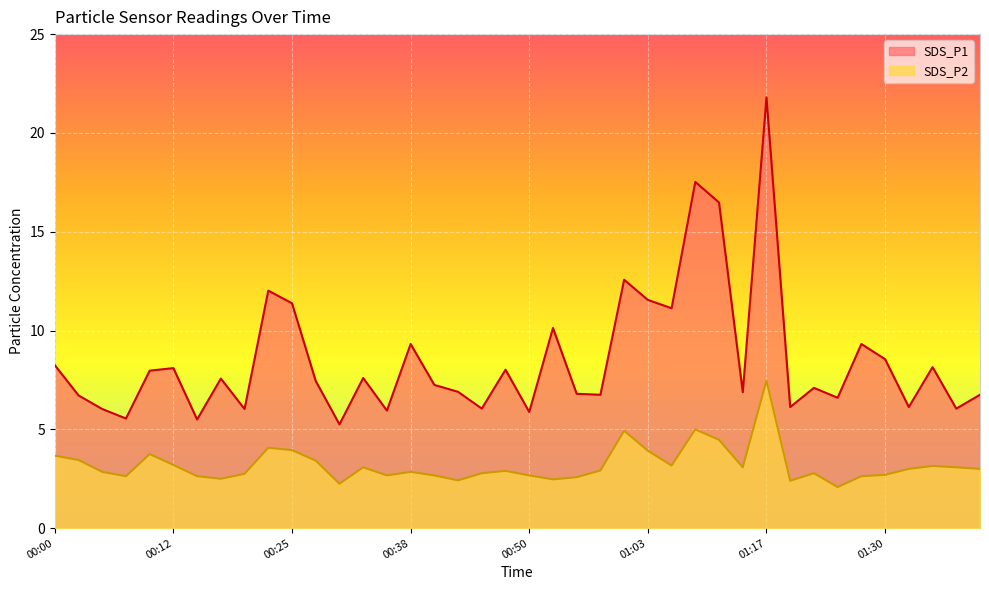

True or false: SDS_P1 and SDS_P2 cross at least once.

False